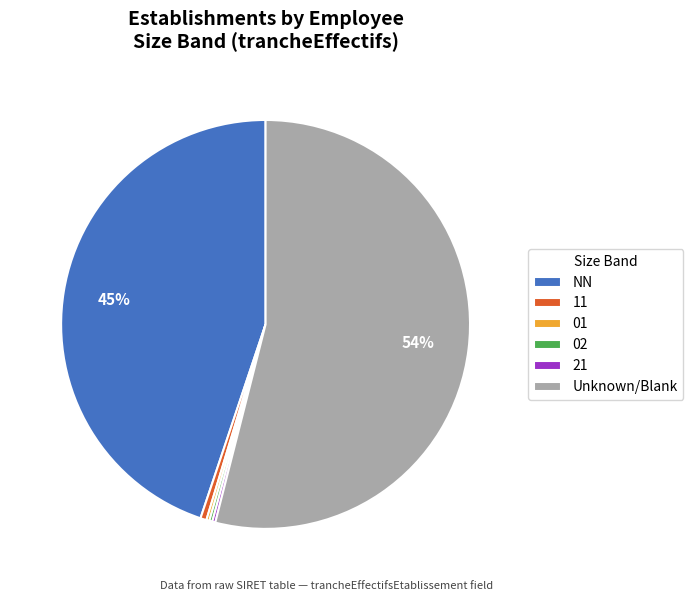

To the nearest percent, what percentage of the pie is NN?

45%